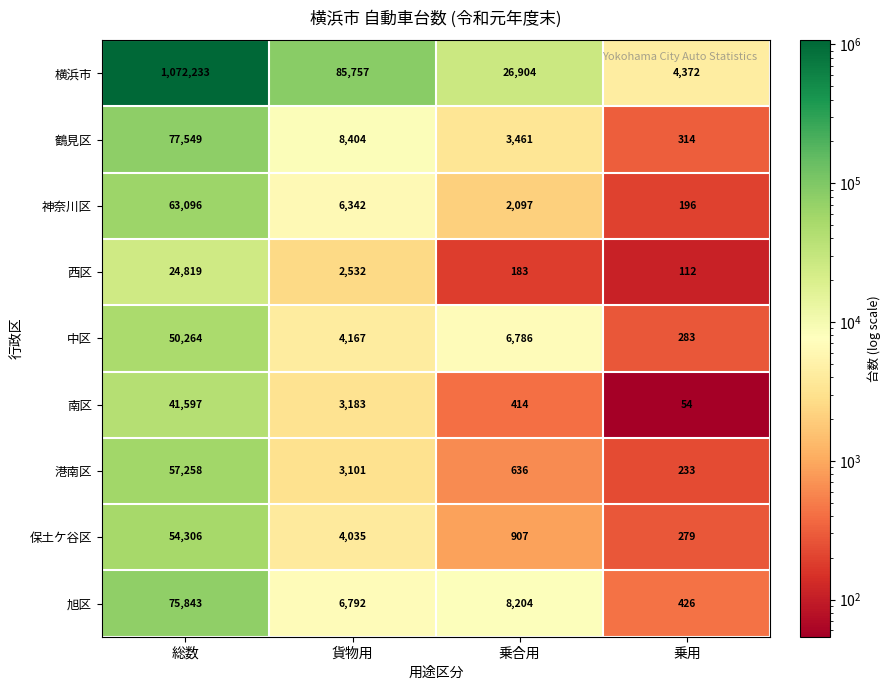

What is the difference between the maximum and minimum values in the 西区 series?

24707